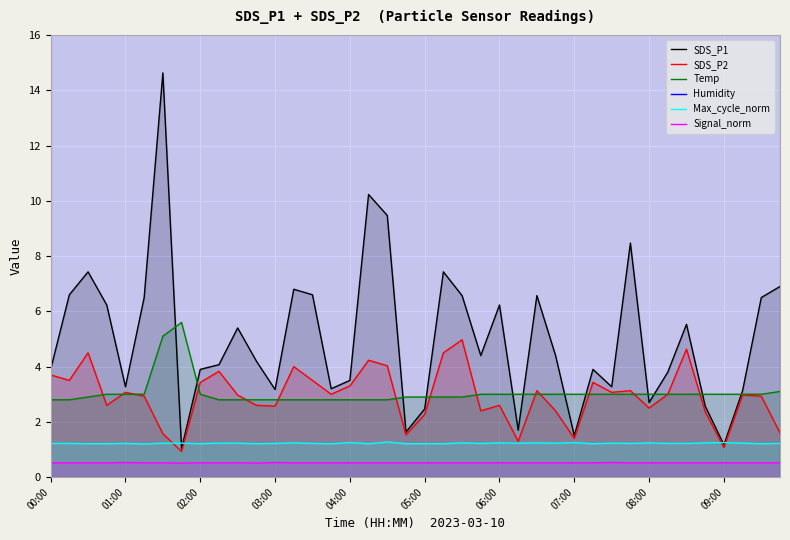

How many data points does each series have?

40